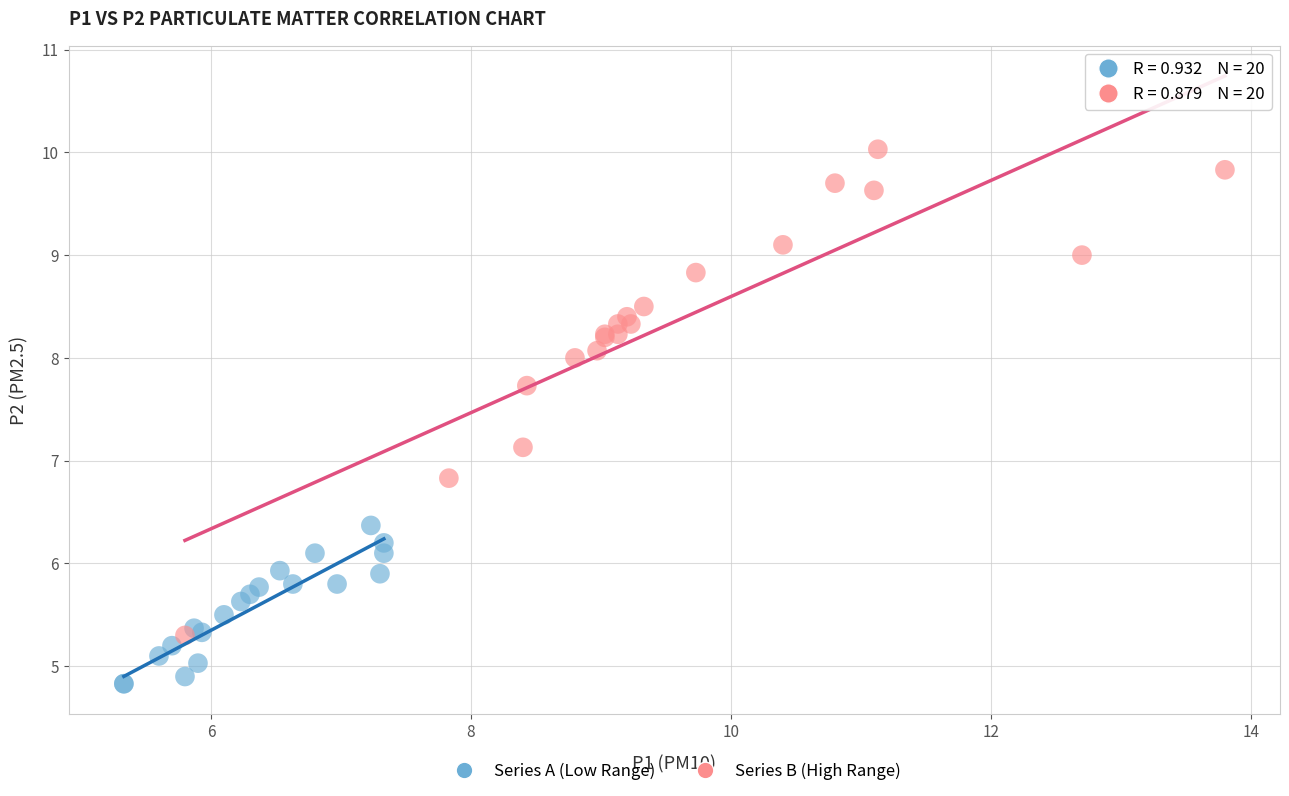

Which series contains the lowest Y value?

Series A (Low Range)